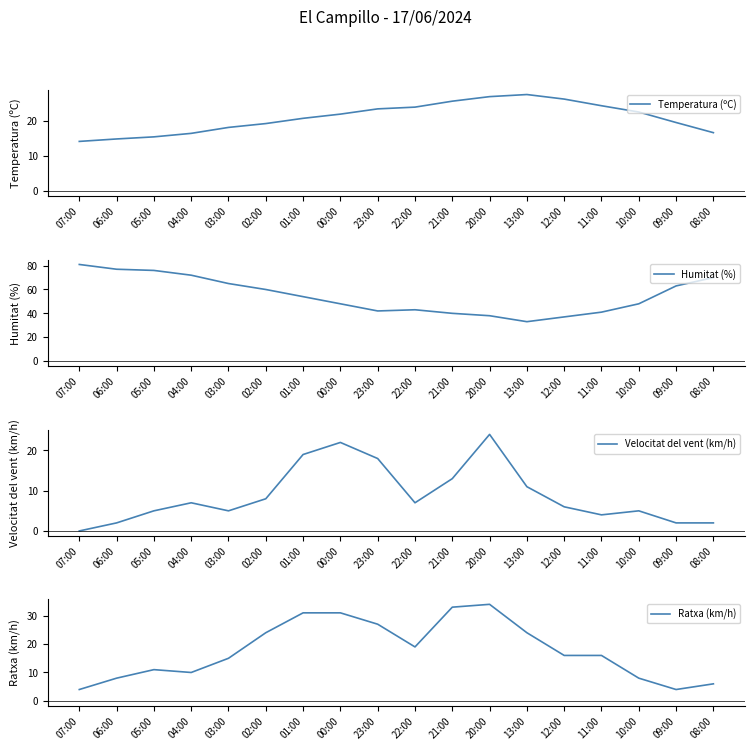

Reading left to right, transcribe all the data shown in this chart.

Temperatura (ºC): 14.2	14.9	15.5	16.5	18.2	19.3	20.8	22.0	23.5	24.0	25.7	27.0	27.6	26.3	24.4	22.6	19.6	16.7
Humitat (%): 81.0	77.0	76.0	72.0	65.0	60.0	54.0	48.0	42.0	43.0	40.0	38.0	33.0	37.0	41.0	48.0	63.0	70.0
Velocitat del vent (km/h): 0.0	2.0	5.0	7.0	5.0	8.0	19.0	22.0	18.0	7.0	13.0	24.0	11.0	6.0	4.0	5.0	2.0	2.0
Ratxa (km/h): 4.0	8.0	11.0	10.0	15.0	24.0	31.0	31.0	27.0	19.0	33.0	34.0	24.0	16.0	16.0	8.0	4.0	6.0